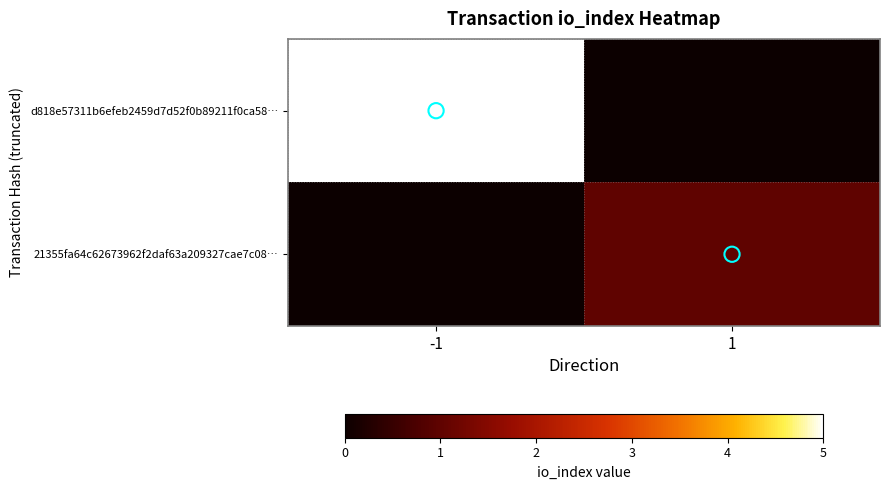

What is the total value across all series at -1?

5